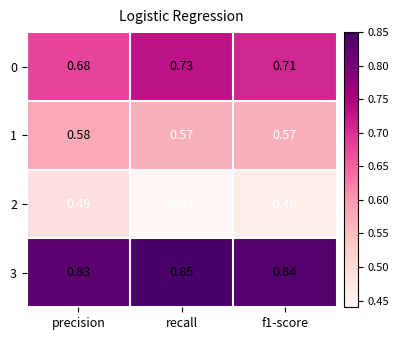

Which category has the lowest value in the 2 series?

recall